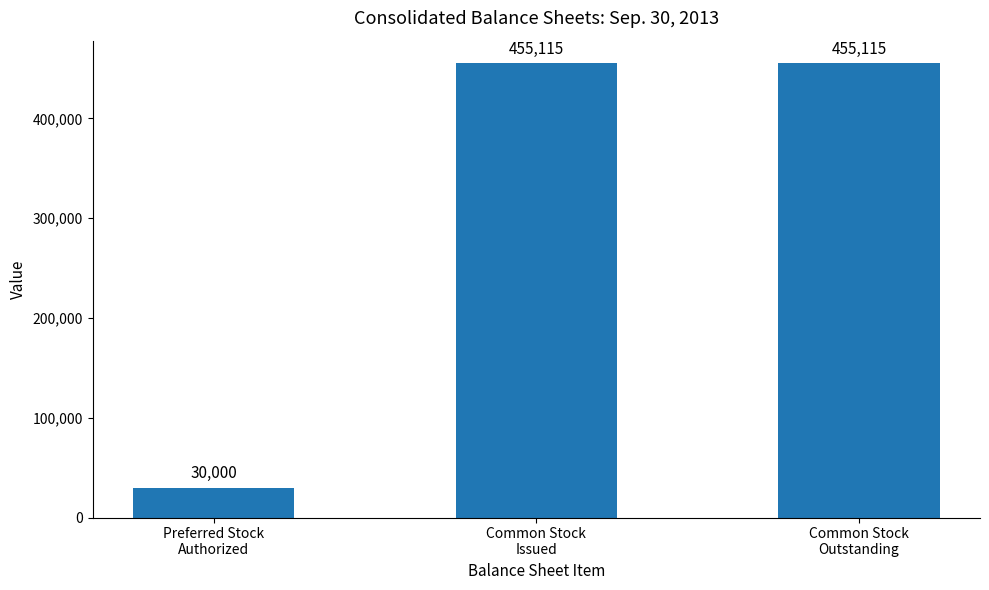

What is the smallest value displayed?

30000